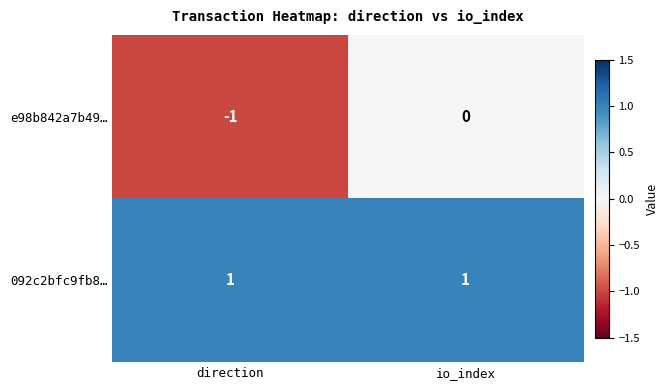

The e98b842a7b49… series shows 0 at io_index. True or false?

True